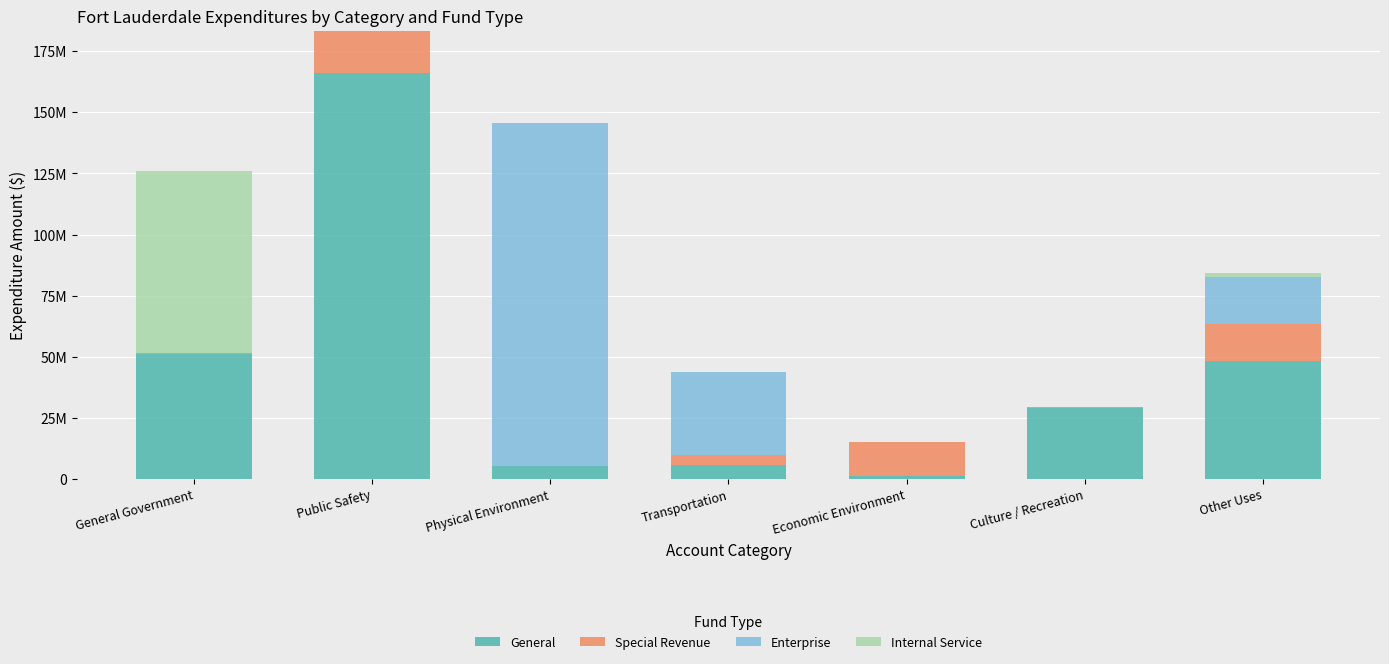

What is the value of the General bar at the 4th from the left?

5880064